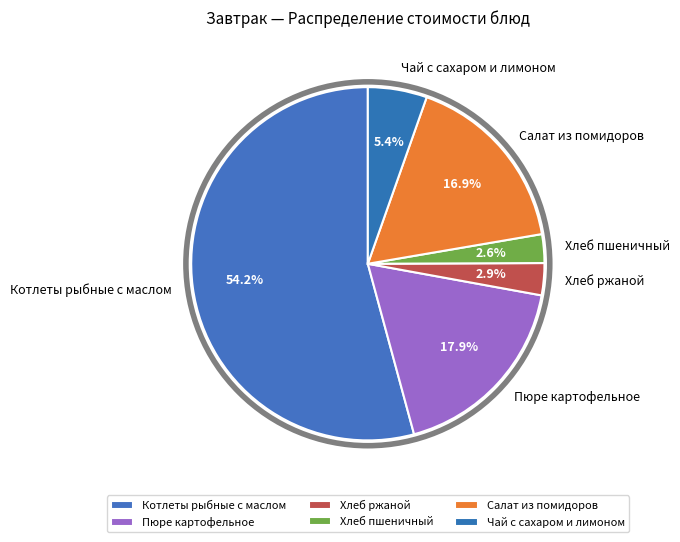

To the nearest percent, what is the difference between the Пюре картофельное and Котлеты рыбные с маслом slice percentages?

36%